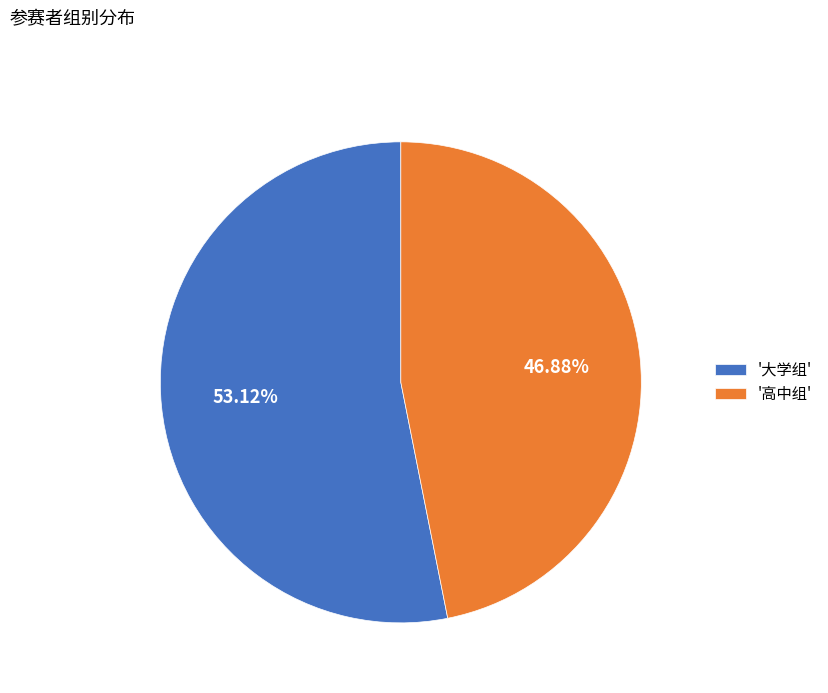

Rank the categories by value from lowest to highest.

'高中组', '大学组'